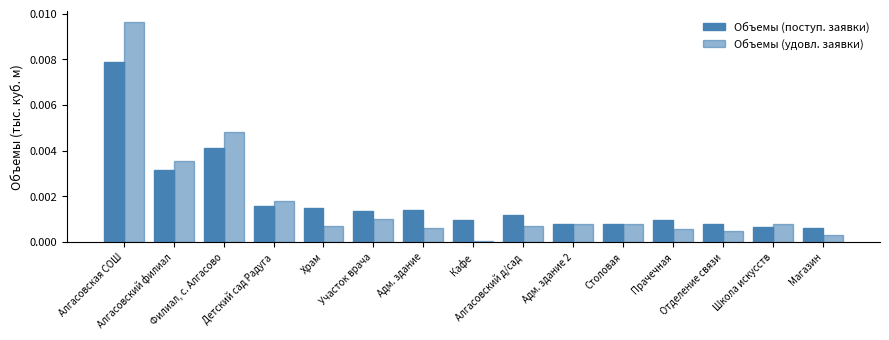

Which series has the largest total across all categories?

Объемы (поступ. заявки)